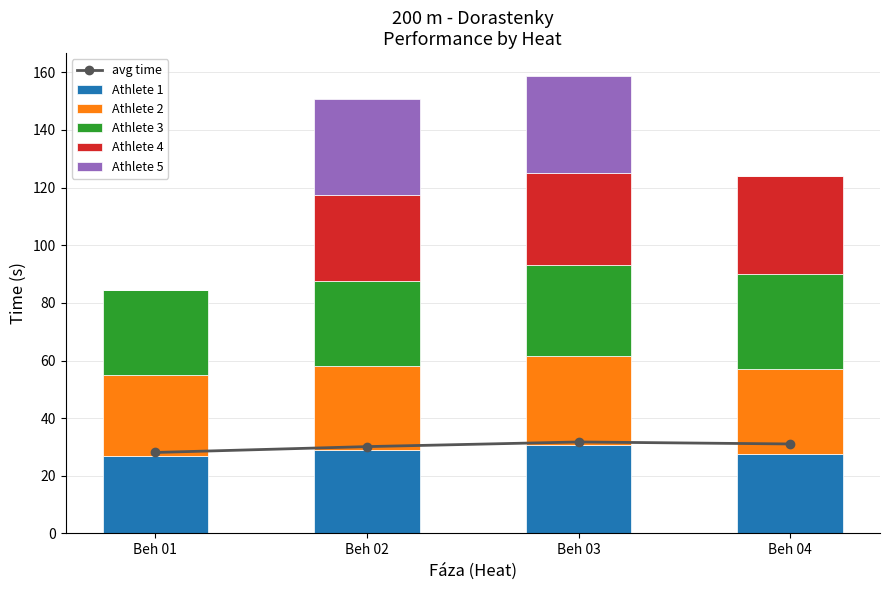

What is the average value of the avg time series?

30.3